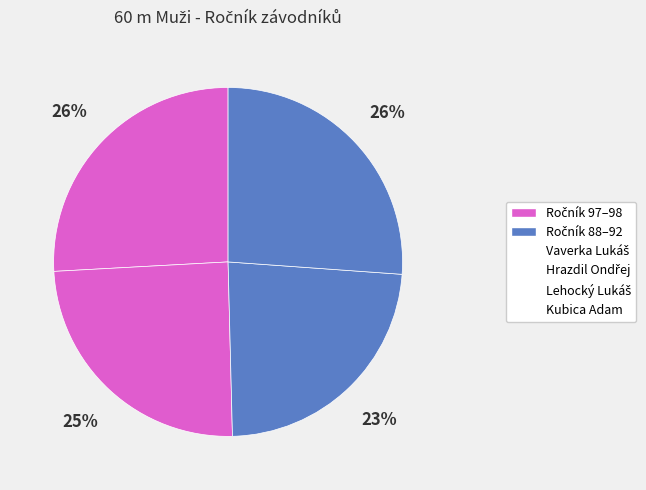

Which category has the smallest portion of the pie?

Lehocký Lukáš